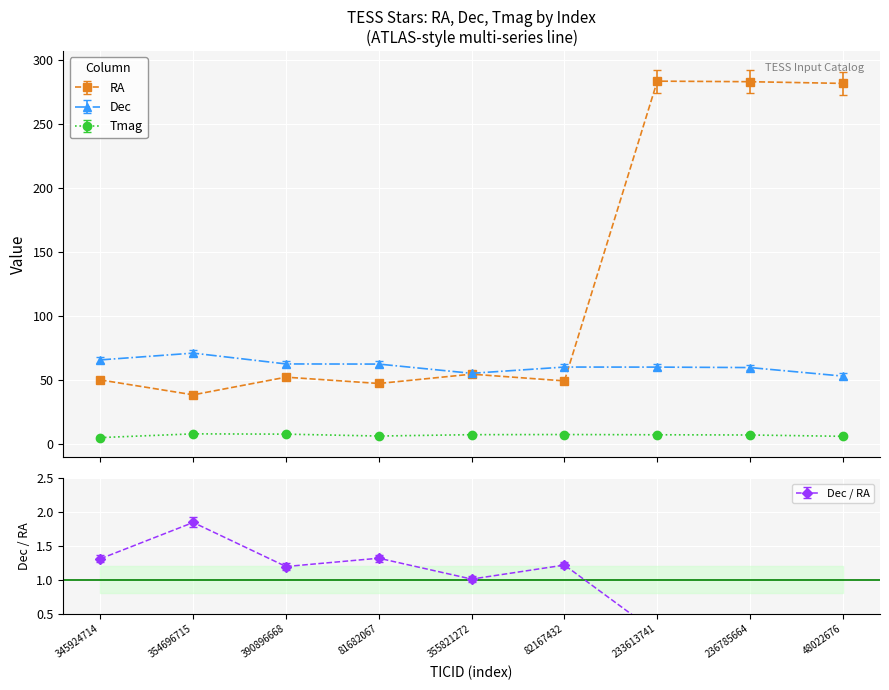

What is the label of the 2nd point from the left?

354696715